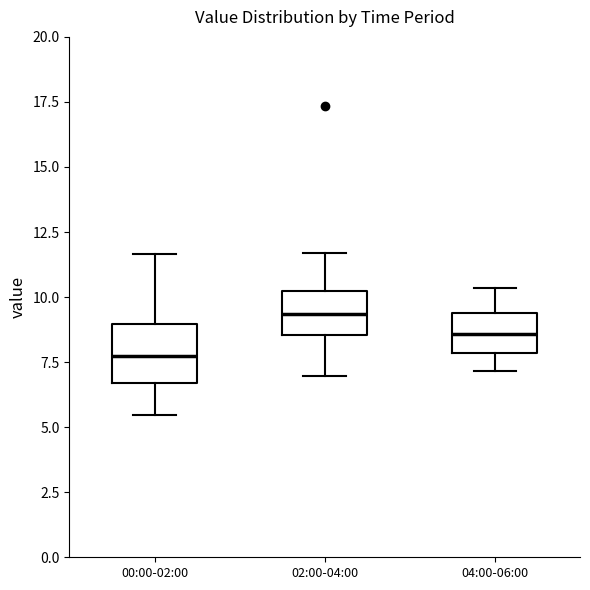

Comparing the boxes themselves (not the whiskers), which one is the tallest?

00:00-02:00